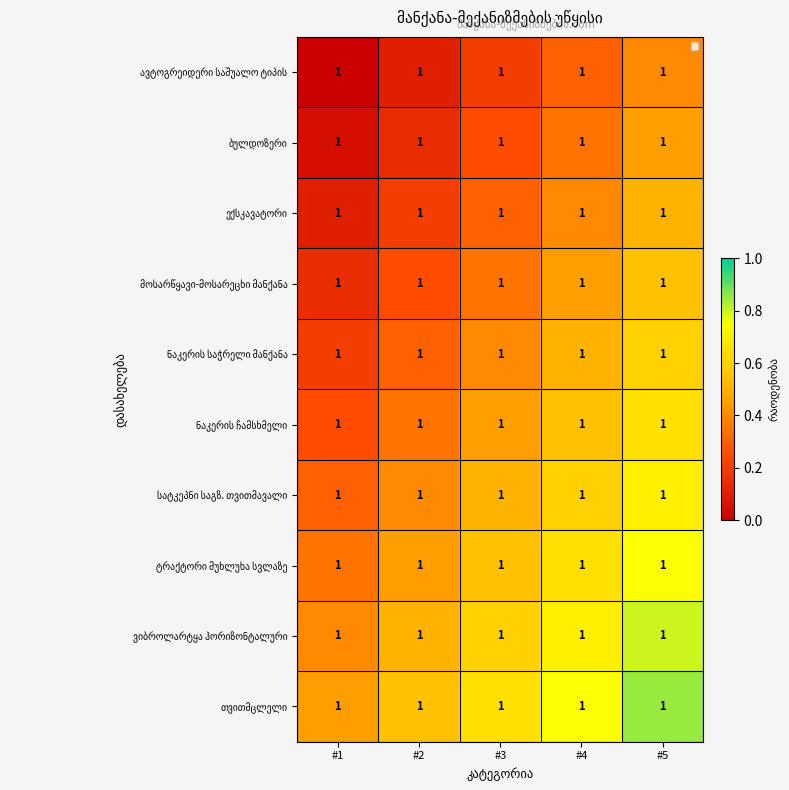

Is the value of ბულდოზერი at #3 greater than the value of სატკეპნი საგზ. თვითმავალი at #3?

No